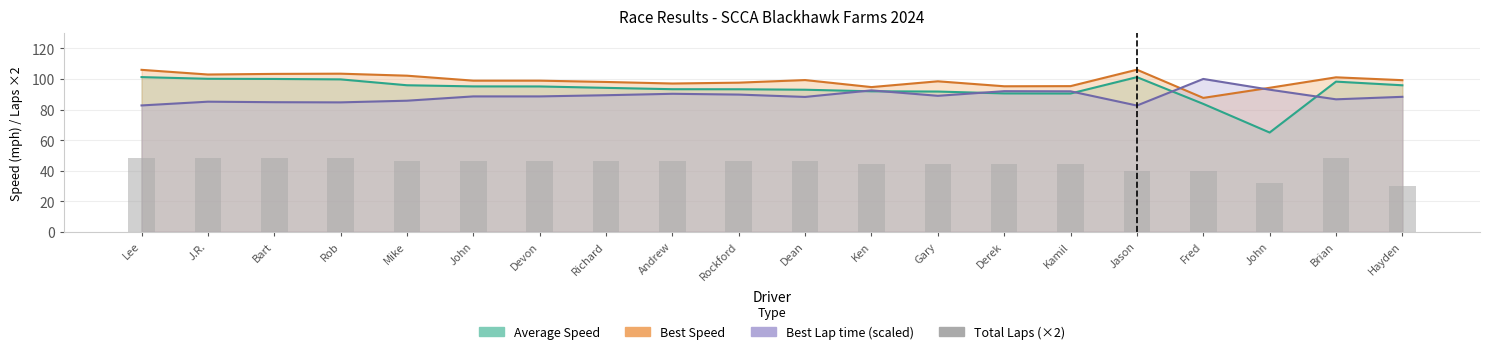

What is the label of the 16th bar from the left?

Jason